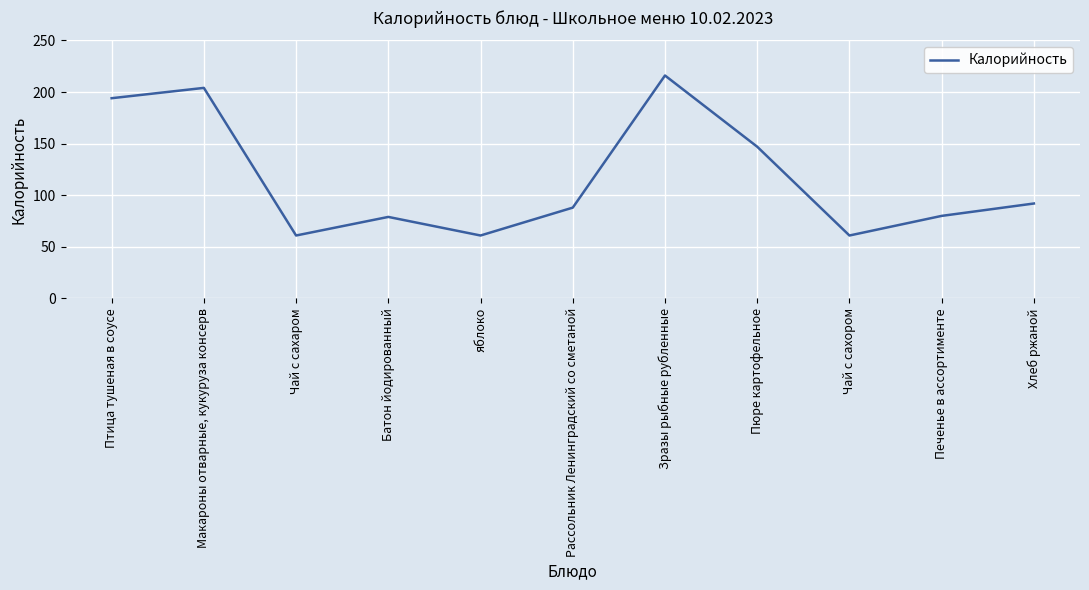

Reading left to right, list all the values displayed in this chart.

194	204	61	79	61	88	216	147	61	80	92